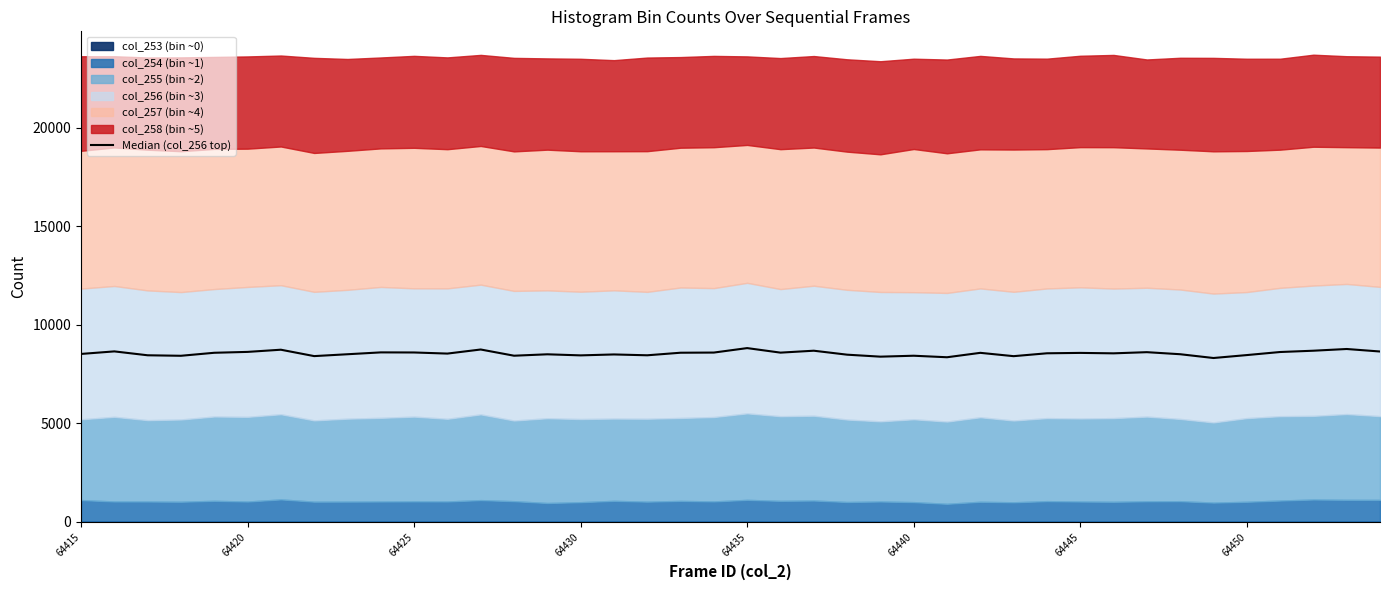

What is the change in value from 28 to 35?

+55.0